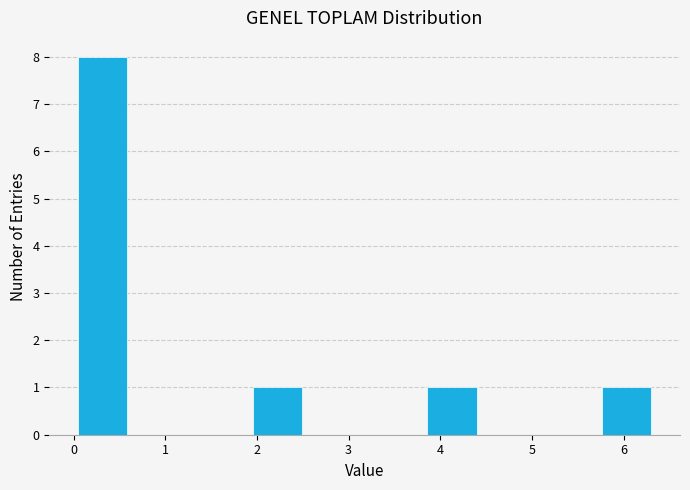

Which range on the x-axis has the tallest bar?

0.0 to 0.6